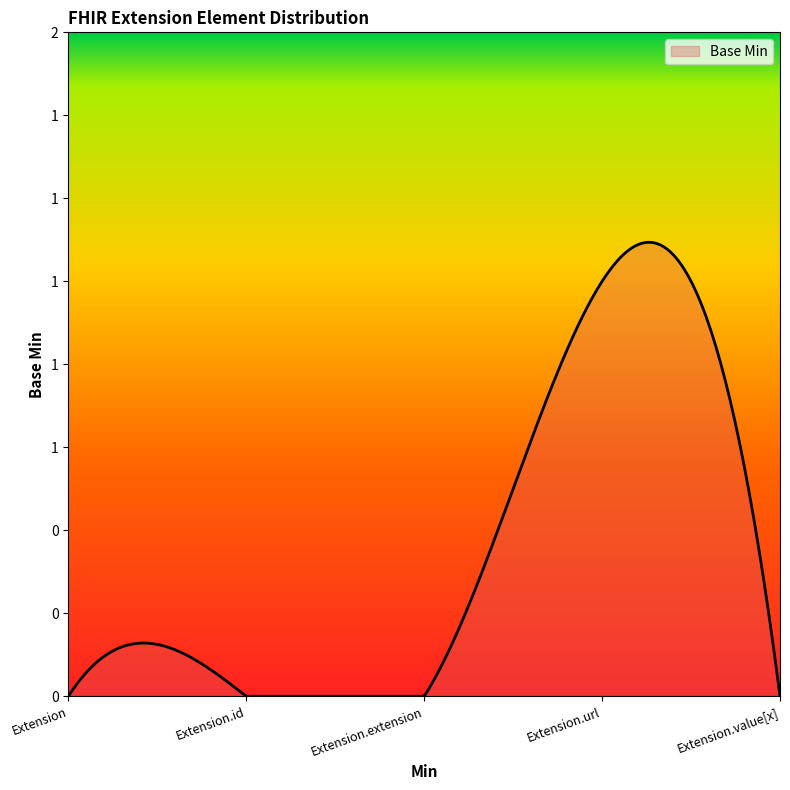

Reading left to right, list all the values displayed in this chart.

Extension=0	Extension.id=0	Extension.extension=0	Extension.url=1	Extension.value[x]=0